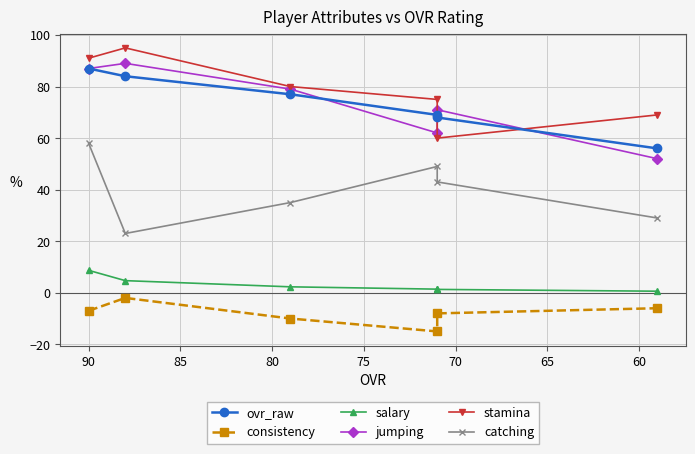

True or false: salary and catching intersect in this chart.

False